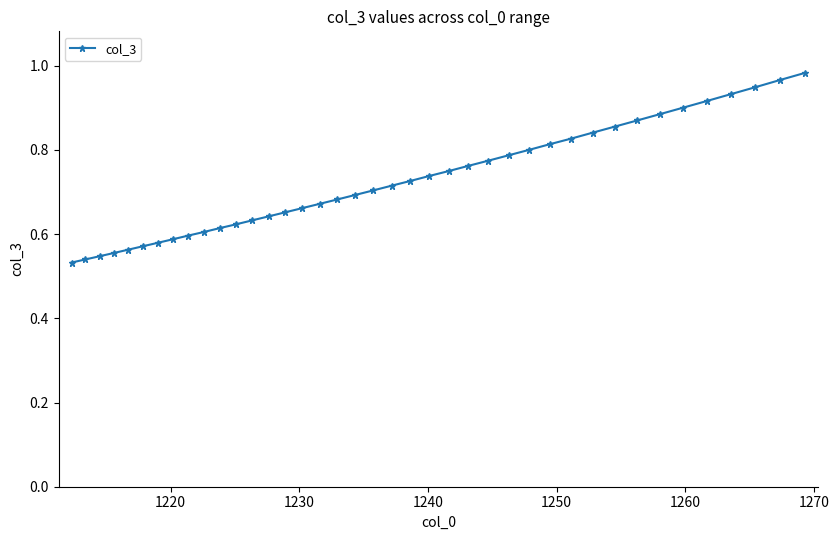

What is the sum of all values?

29.1